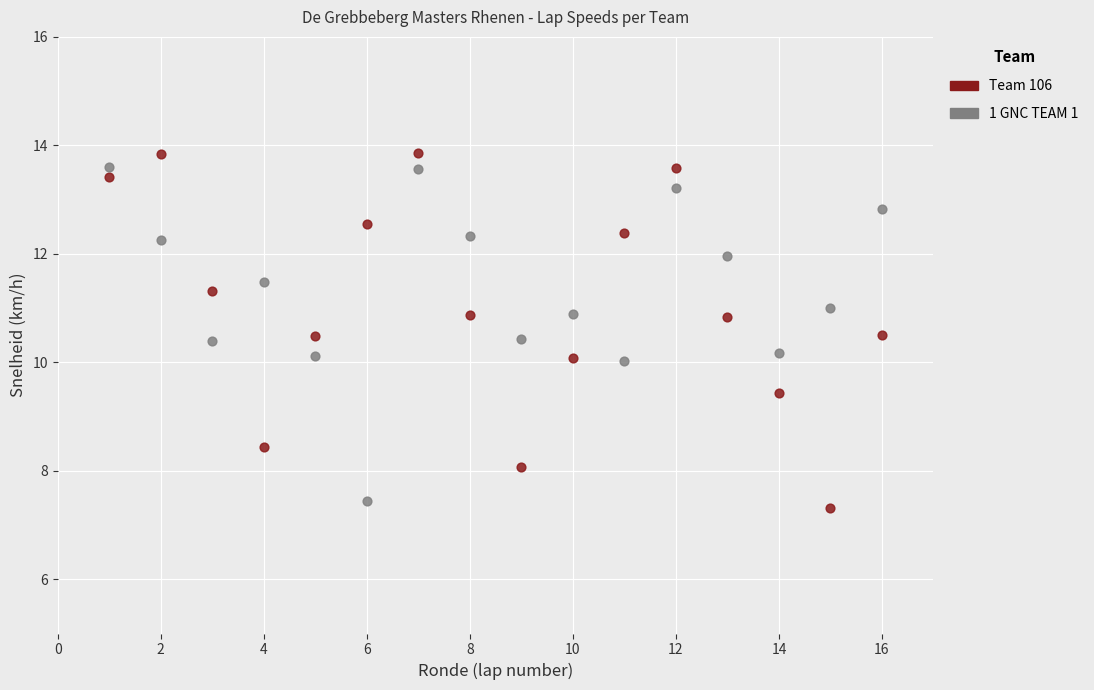

Across all data points, what is the range of Y values (max minus min)?

6.5